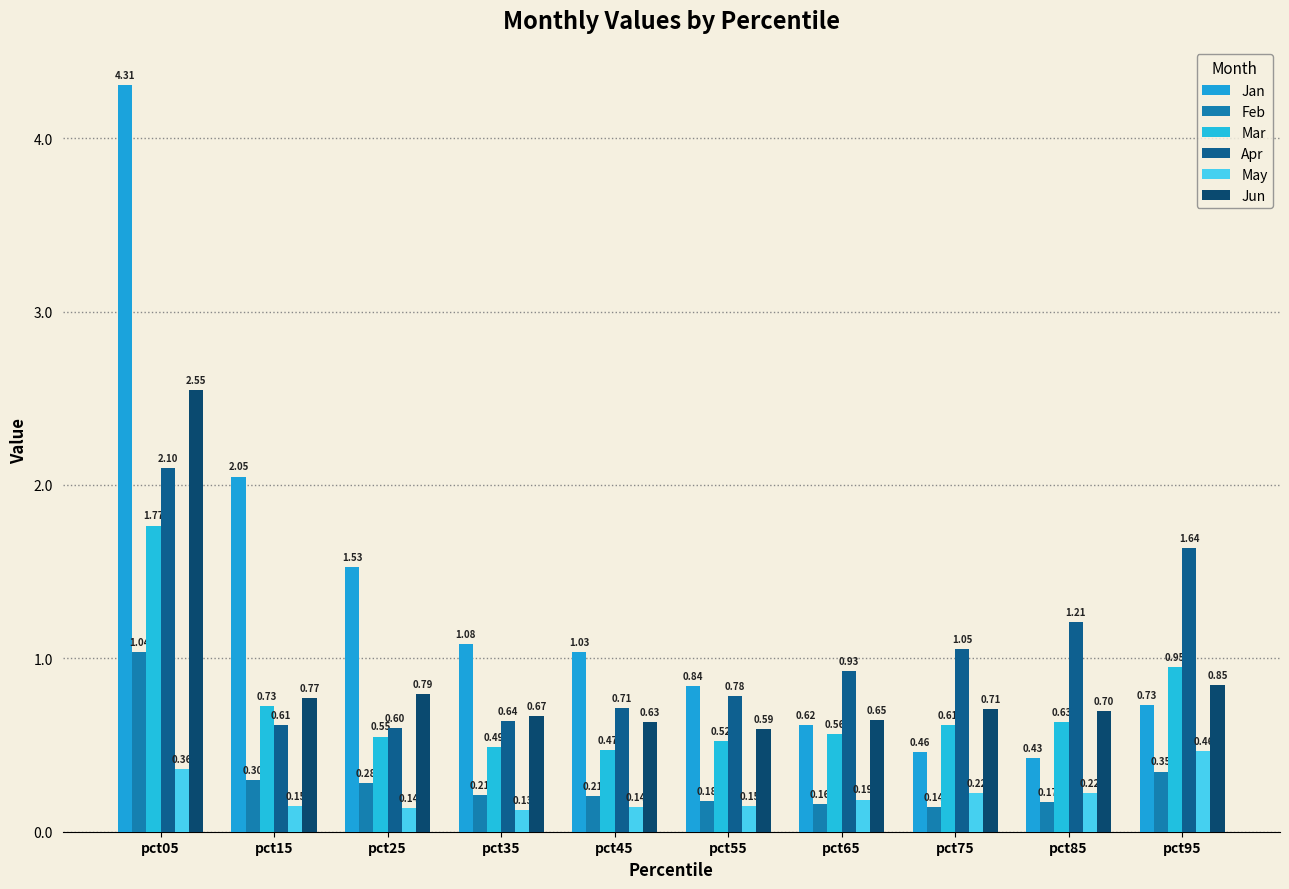

How many categories are shown in the chart?

10